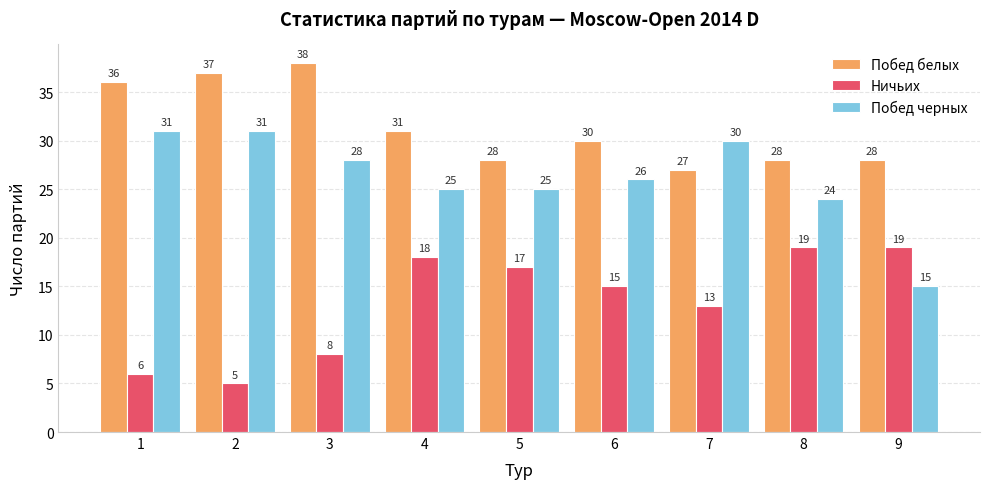

Between 2 and 8, which series saw the biggest shift?

Ничьих